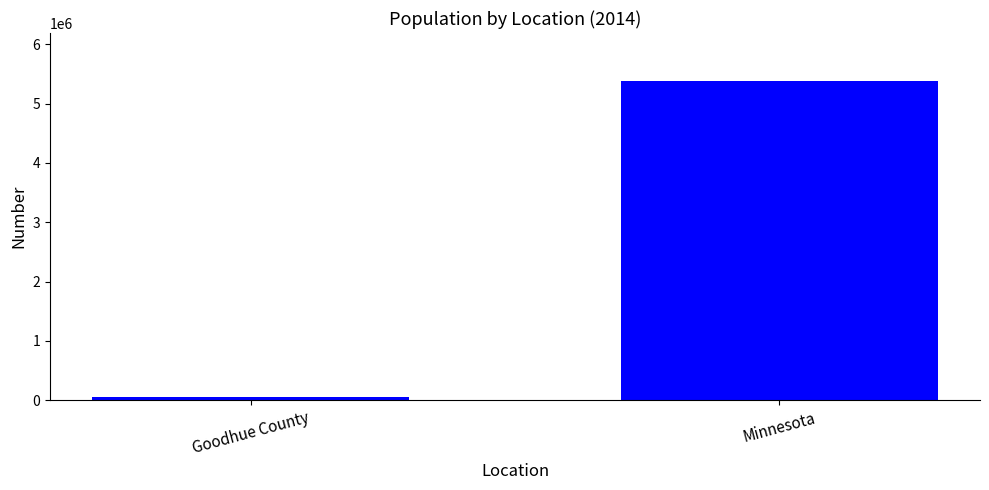

Rank the categories by value from lowest to highest.

Goodhue County, Minnesota